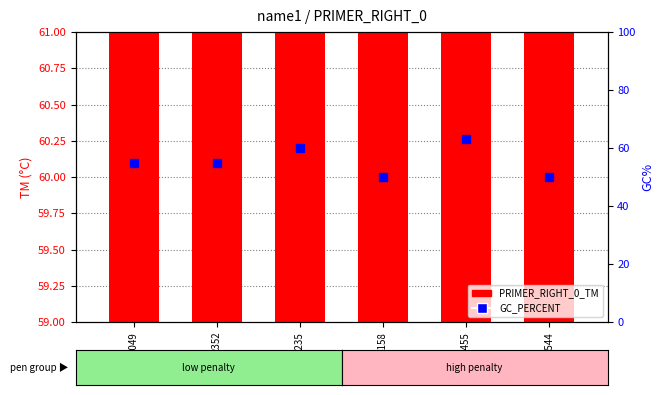

Read the PRIMER_RIGHT_0_TM value at 2049.

60.0